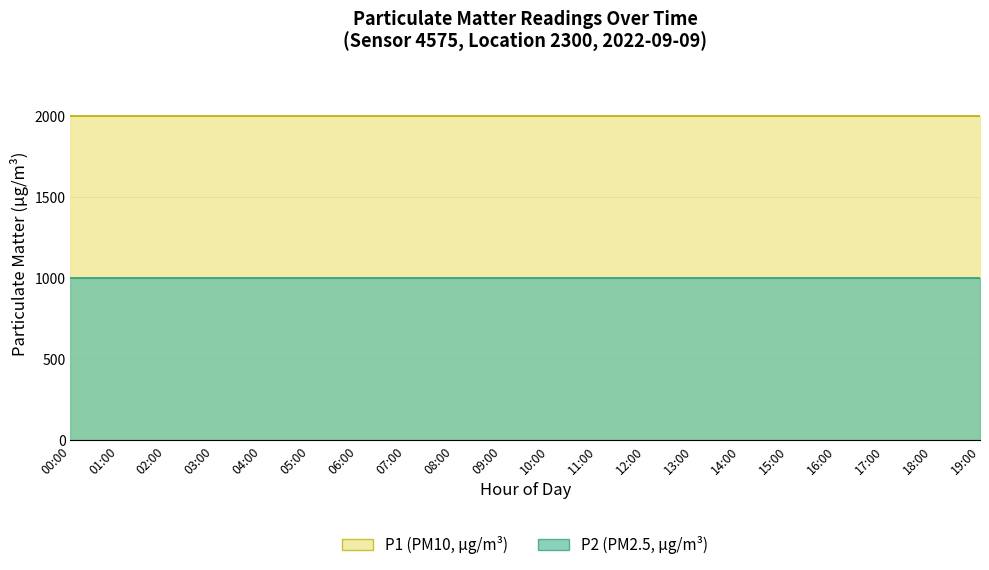

Which series has the largest range (max minus min)?

P1